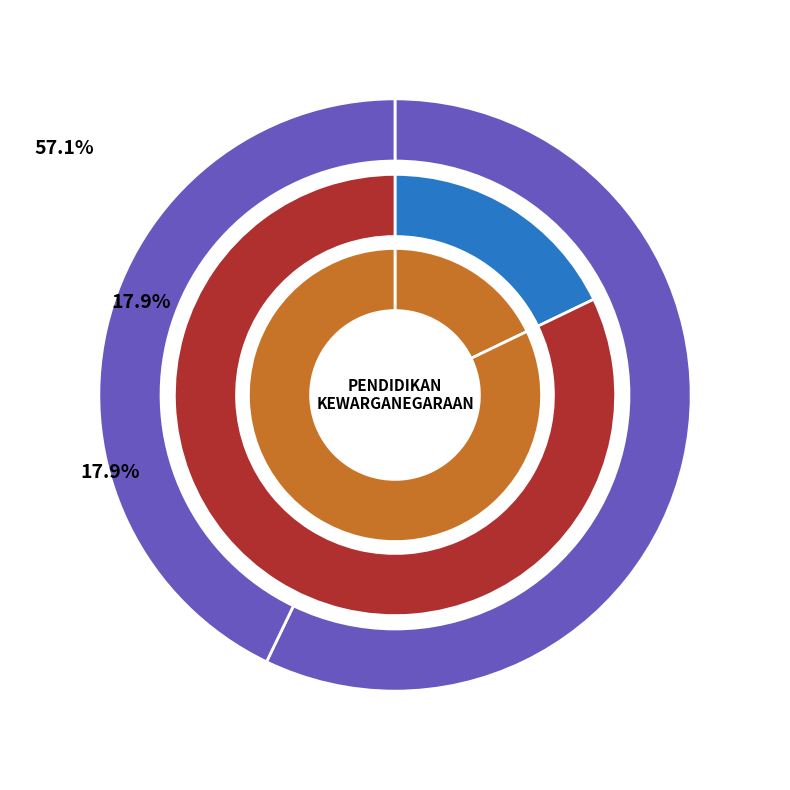

How many slices are in this pie chart?

6